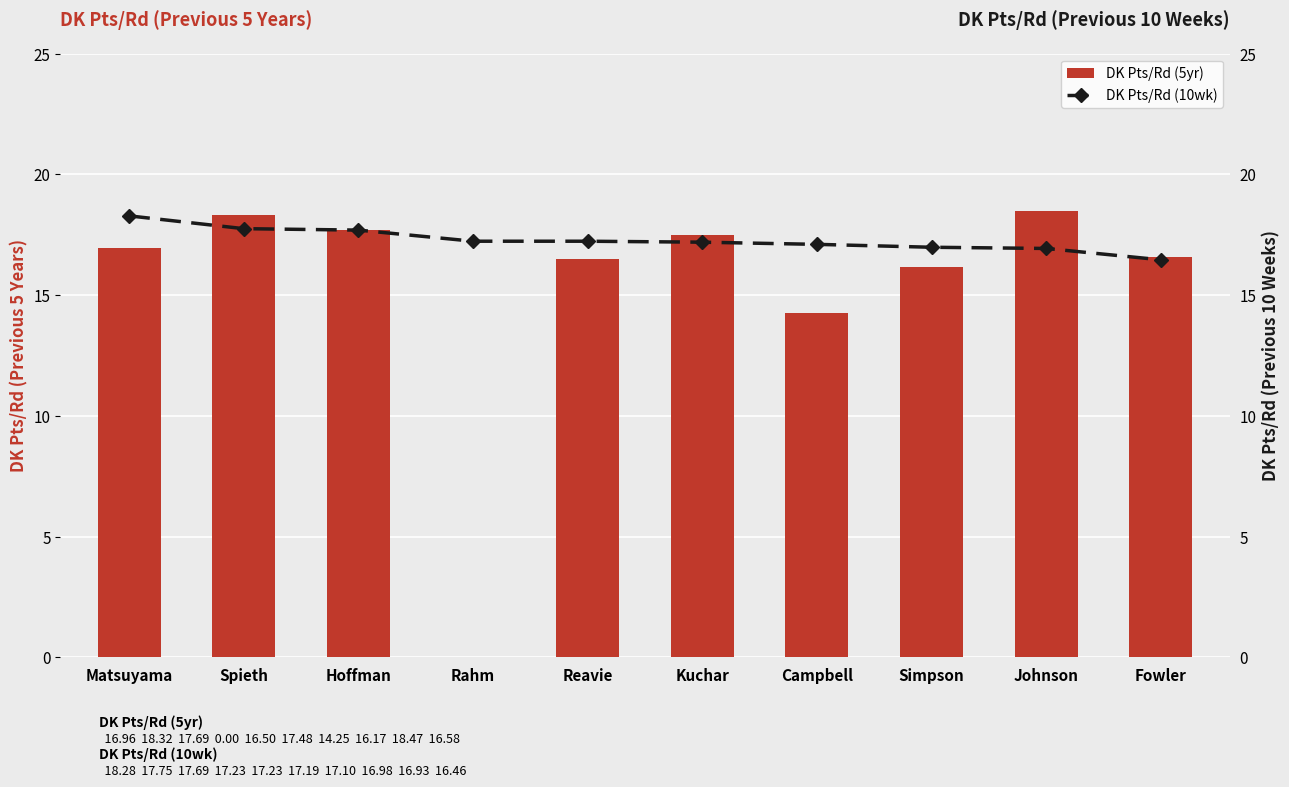

At which category is the sum across all series the highest?

Spieth